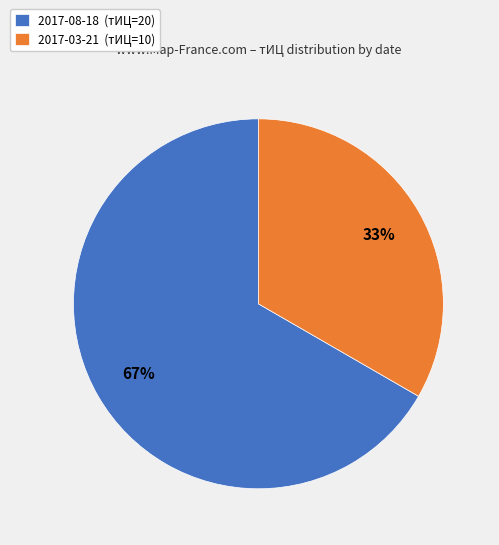

How many slices are in this pie chart?

2